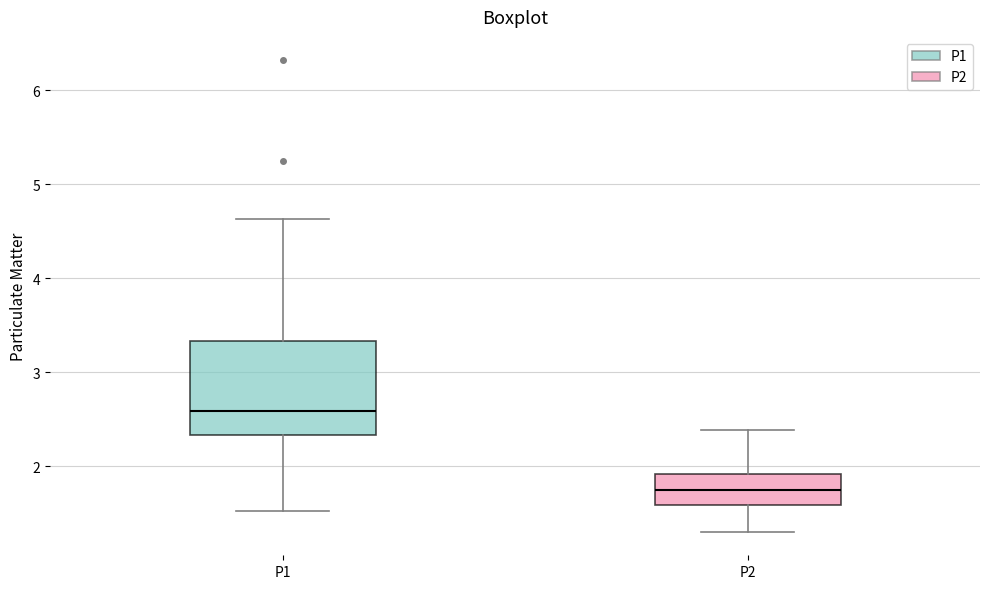

Which box's median line is the highest?

P1